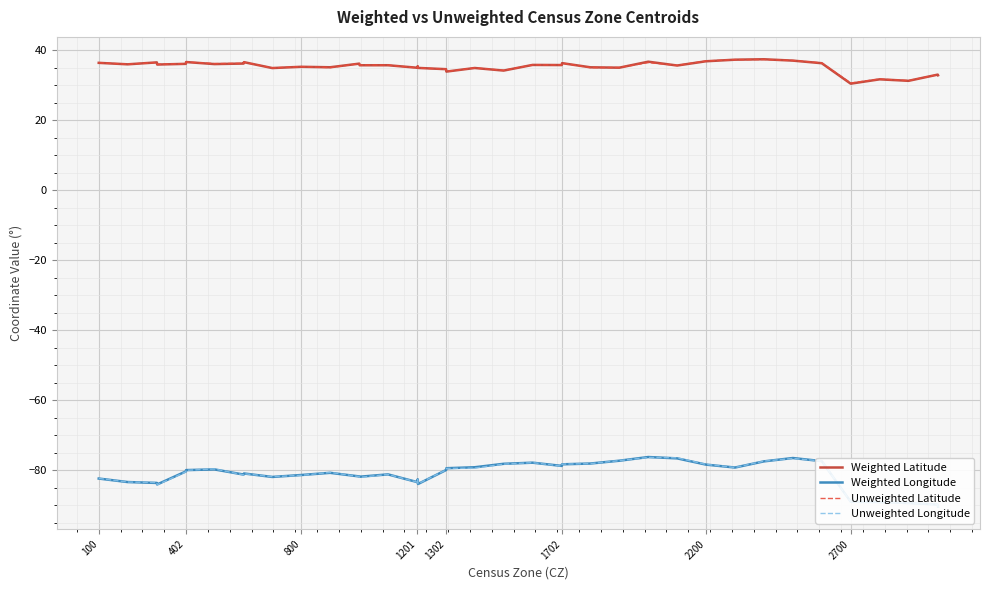

True or false: Weighted Latitude has more than 0 points higher than both neighbors.

True